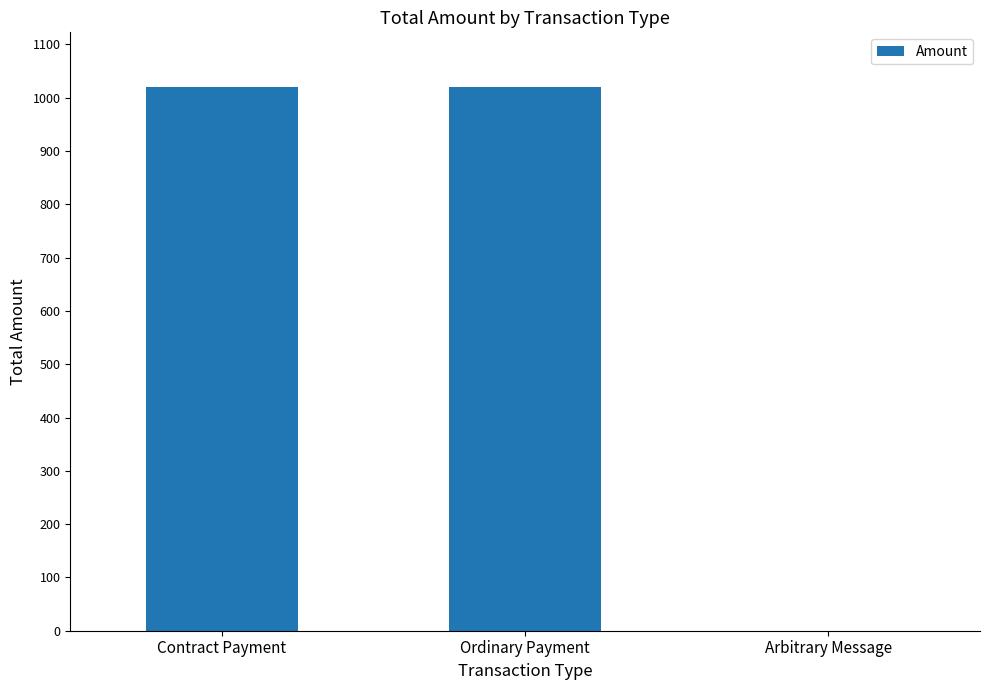

Is it true that the value at Contract Payment is 1401.7?

False